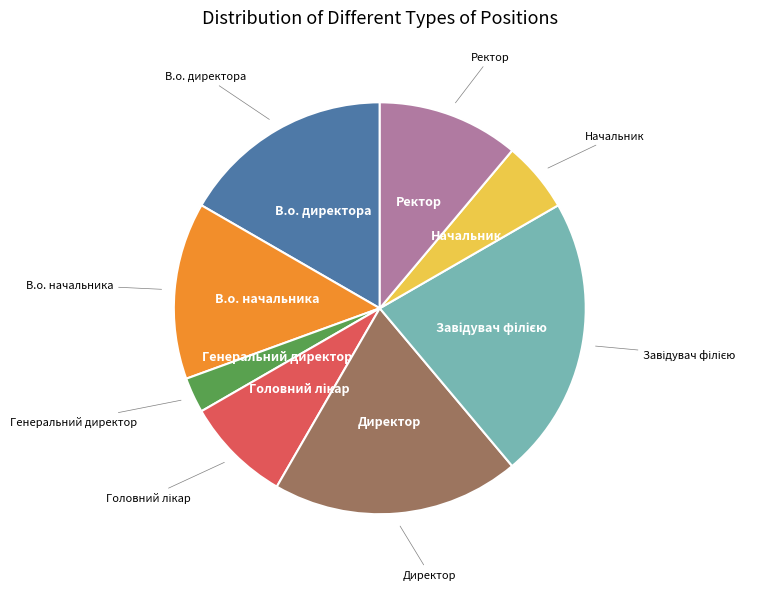

Is there any slice that represents more than half of the pie?

No